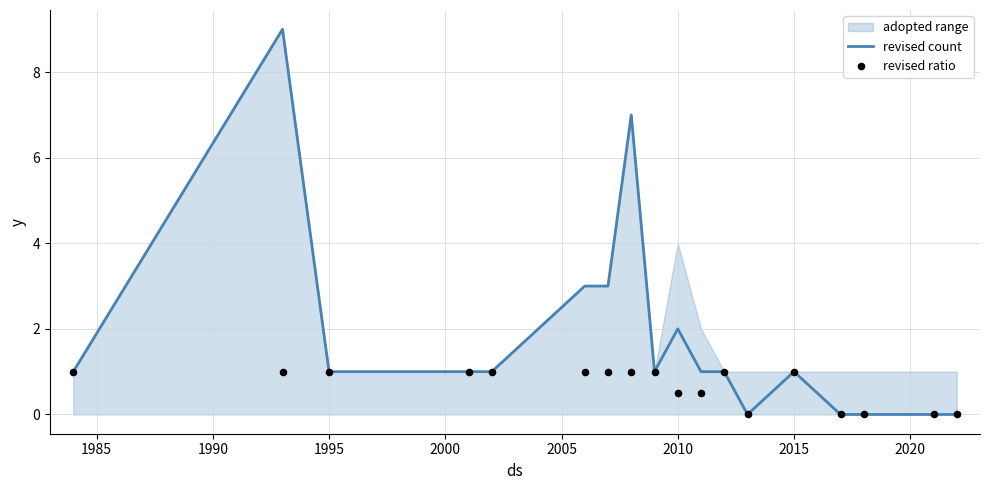

What is the highest value of the revised count series?

9